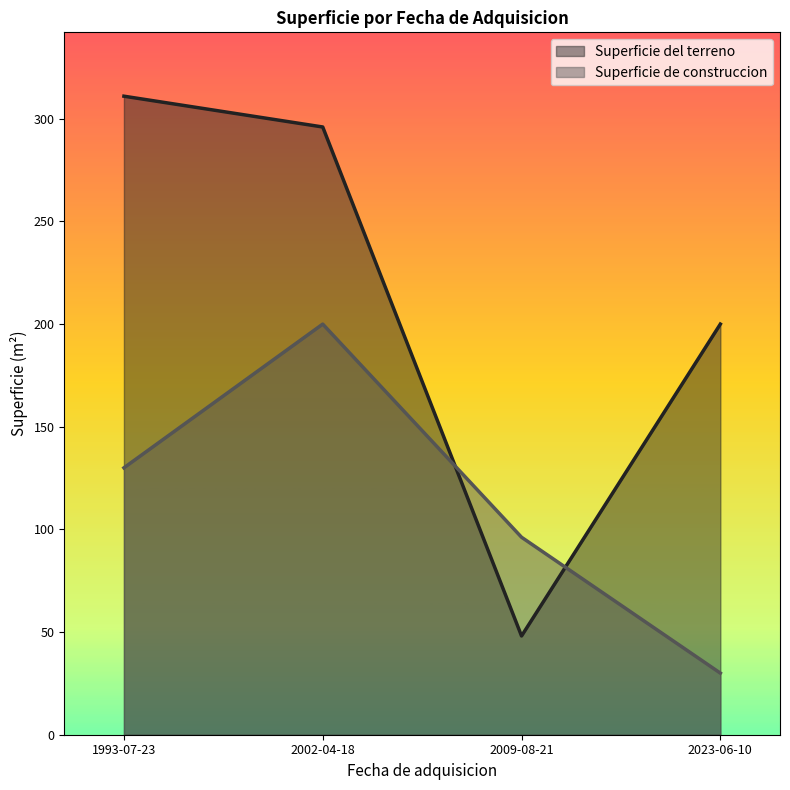

In Superficie del terreno, how many points are lower than both neighbors (excluding endpoints)?

1